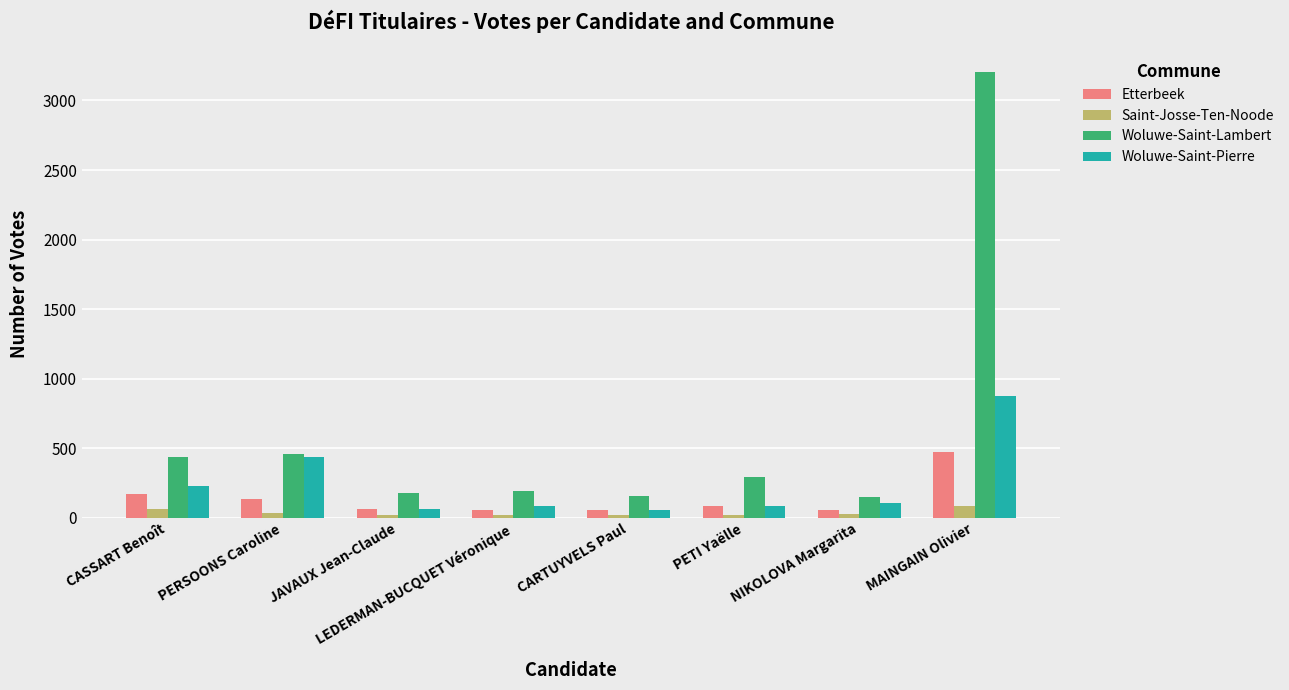

Between JAVAUX Jean-Claude and MAINGAIN Olivier, which series saw the biggest shift?

Woluwe-Saint-Lambert